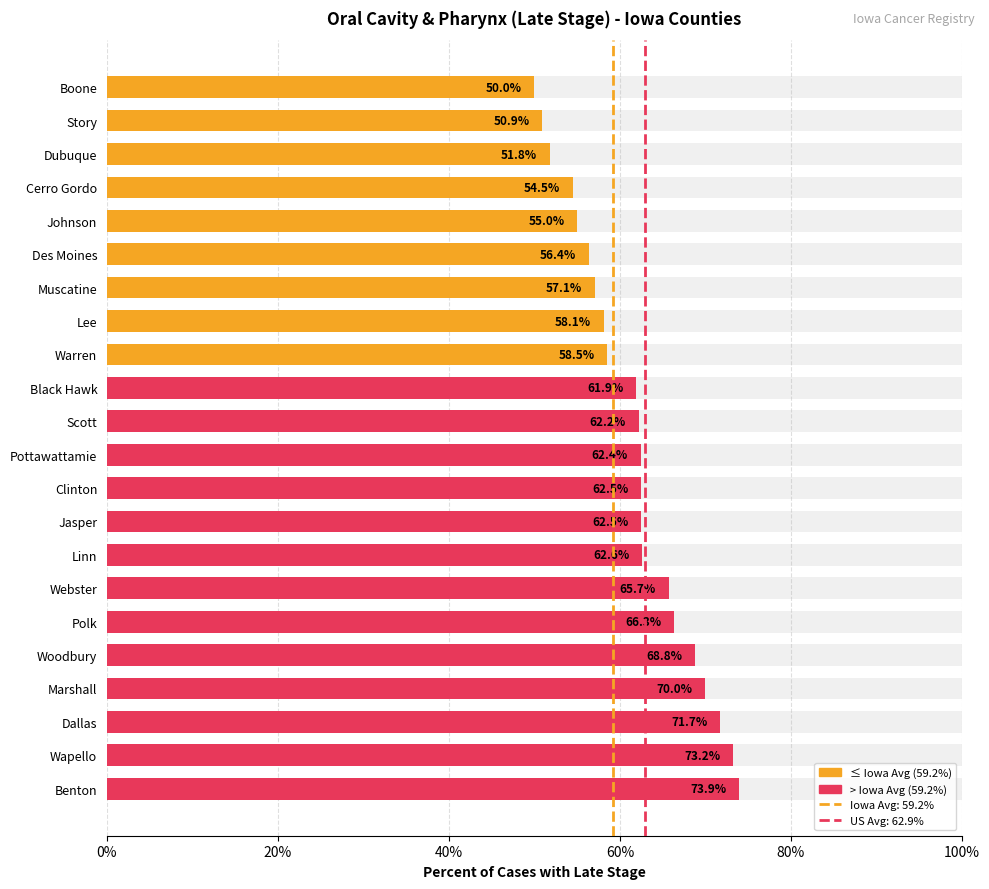

Are the bars horizontal?

Yes